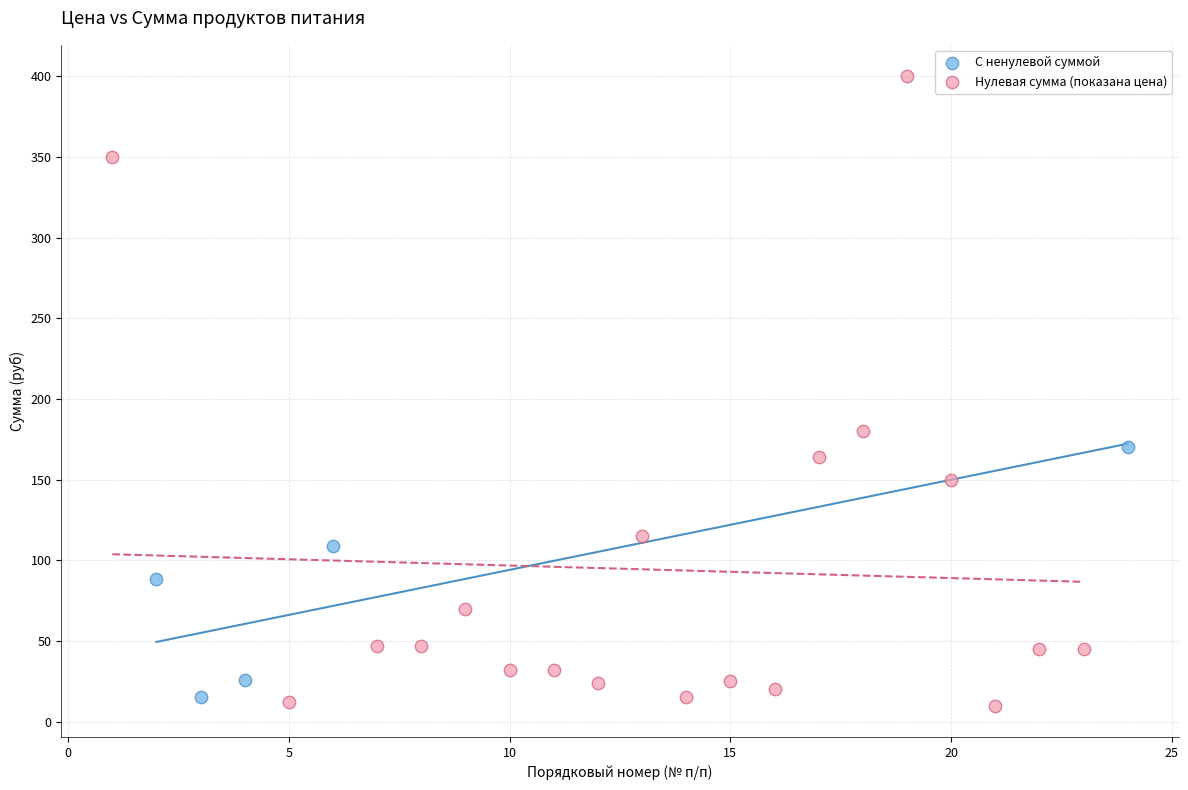

Which series reaches the maximum Y coordinate?

Нулевая сумма (показана цена)